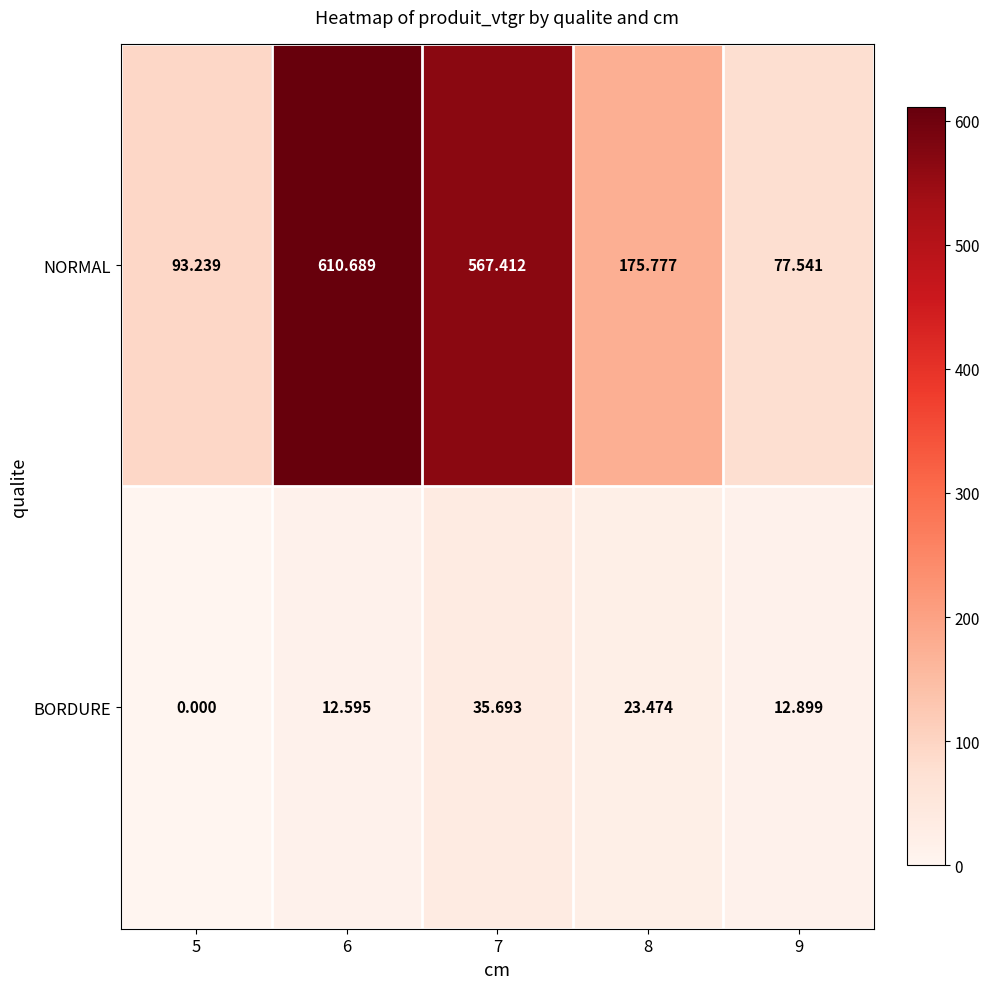

Rank the series by their maximum value, from highest to lowest.

NORMAL, BORDURE